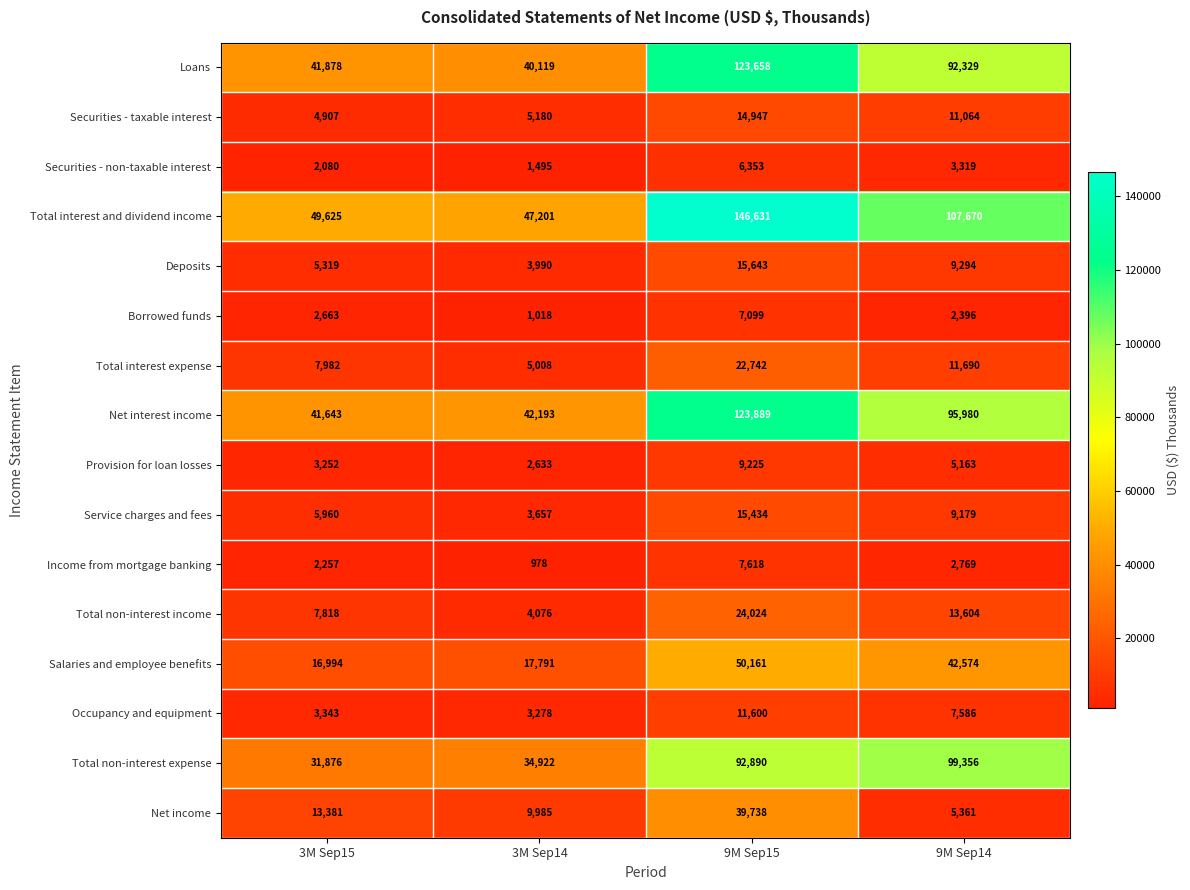

What is the minimum value shown in the chart?

978